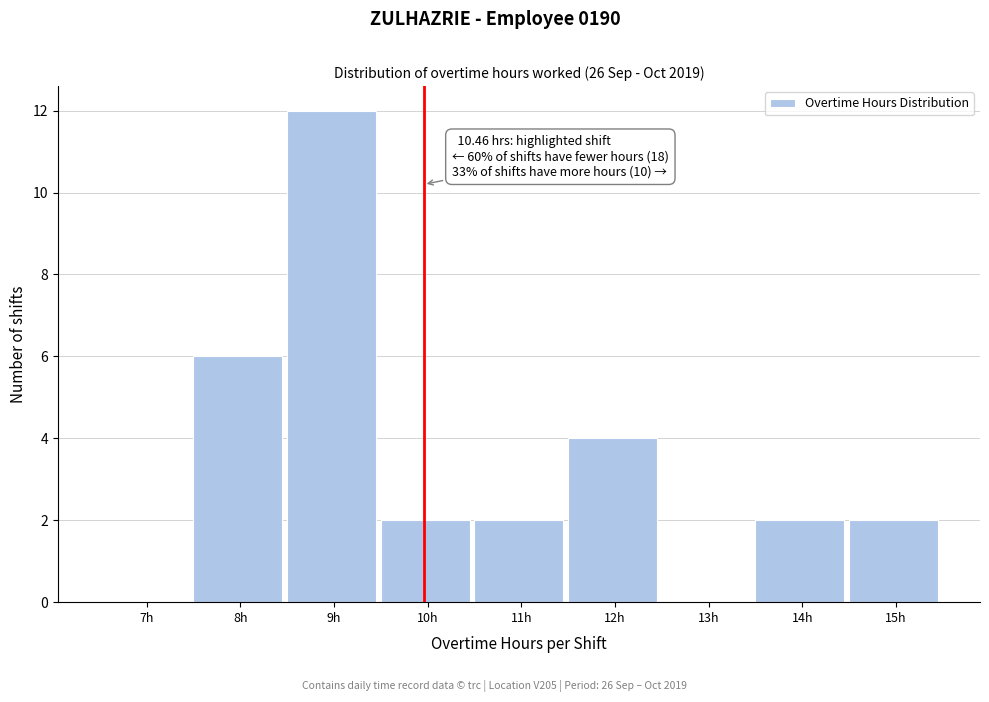

Reading left to right, what are all the values shown in this chart?

7h=0	8h=6	9h=12	10h=2	11h=2	12h=4	13h=0	14h=2	15h=2